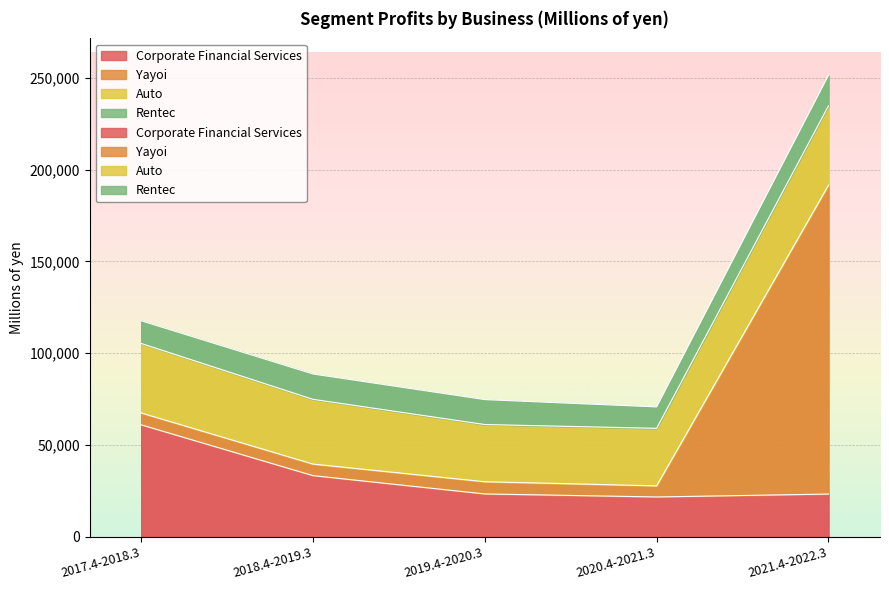

List the labels in order of Rentec value, largest first.

2021.4-2022.3, 2018.4-2019.3, 2019.4-2020.3, 2017.4-2018.3, 2020.4-2021.3